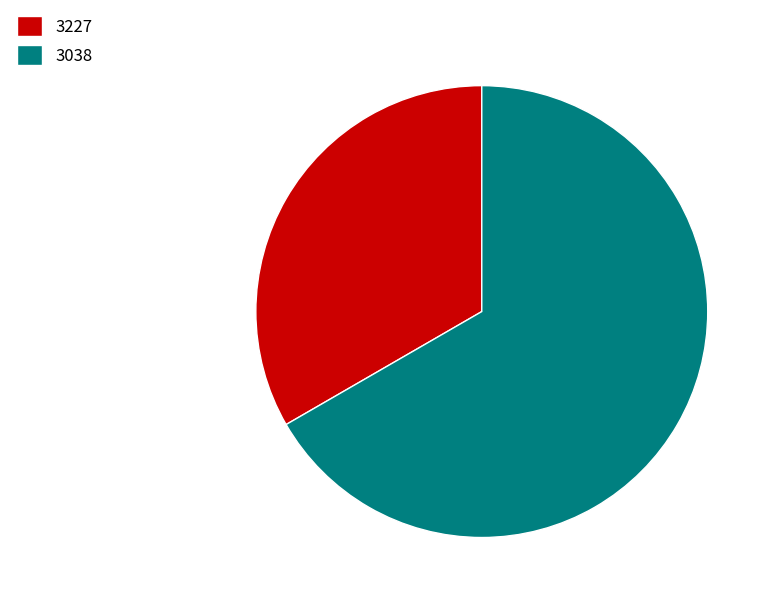

Does 3227 represent more than half of the total?

No